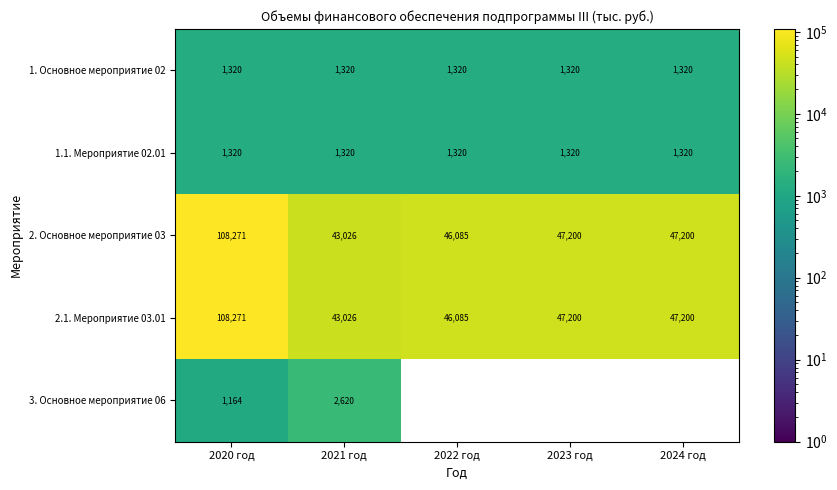

What is the highest value of the 1.1. Мероприятие 02.01 series?

1320